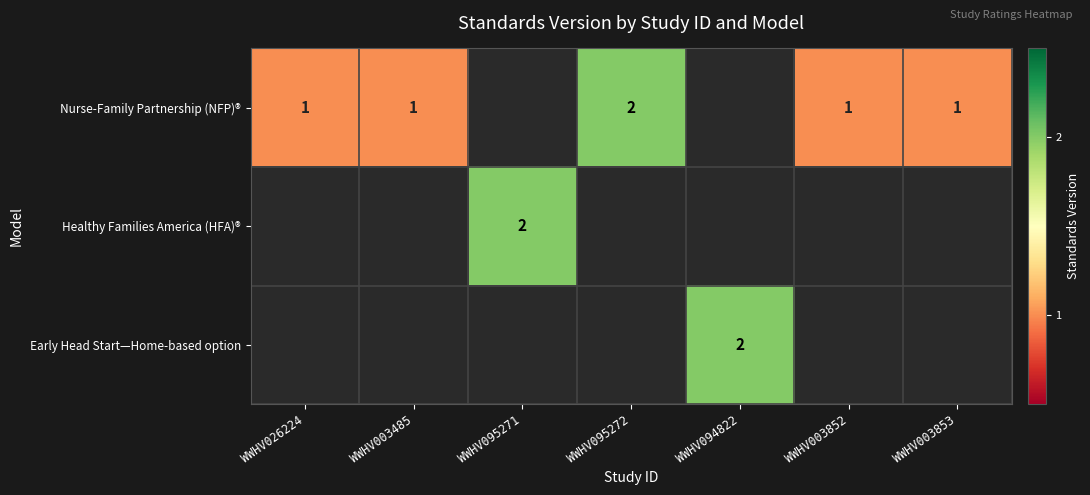

The Nurse-Family Partnership (NFP)® series shows 2 at WWHV095272. True or false?

True